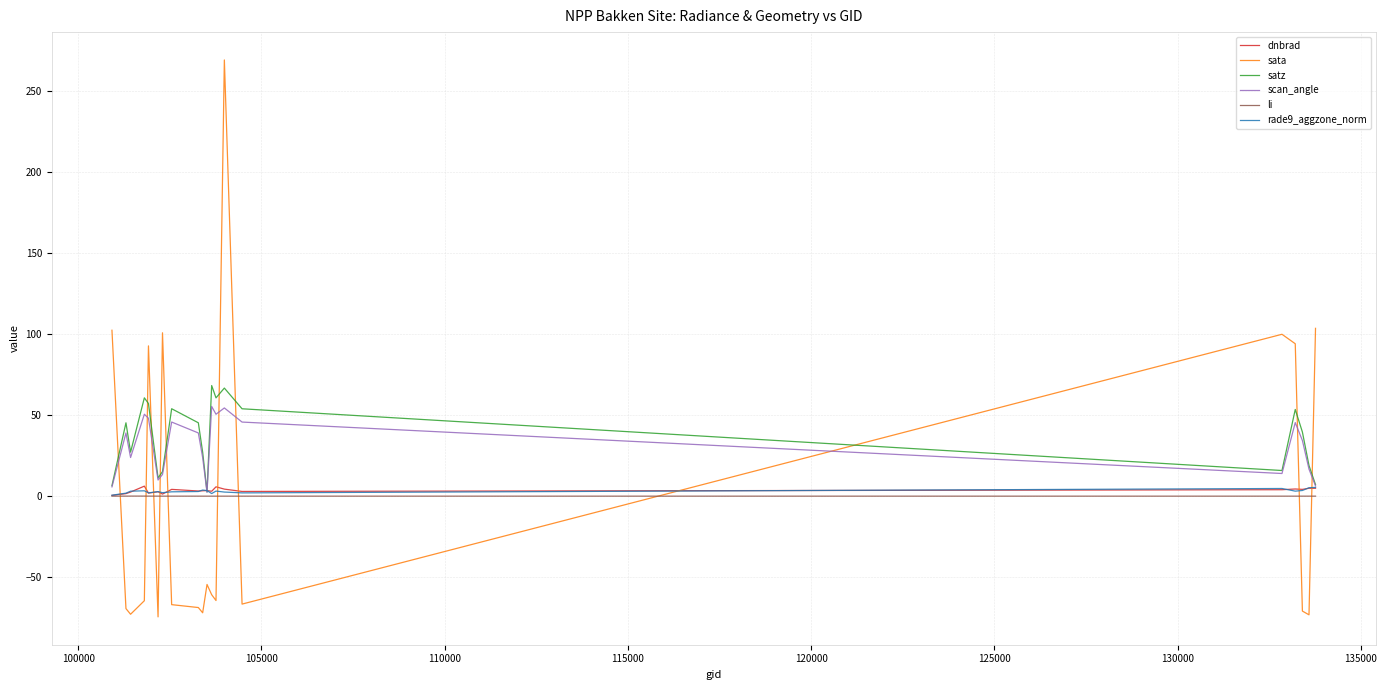

Which series has the largest range (max minus min)?

sata